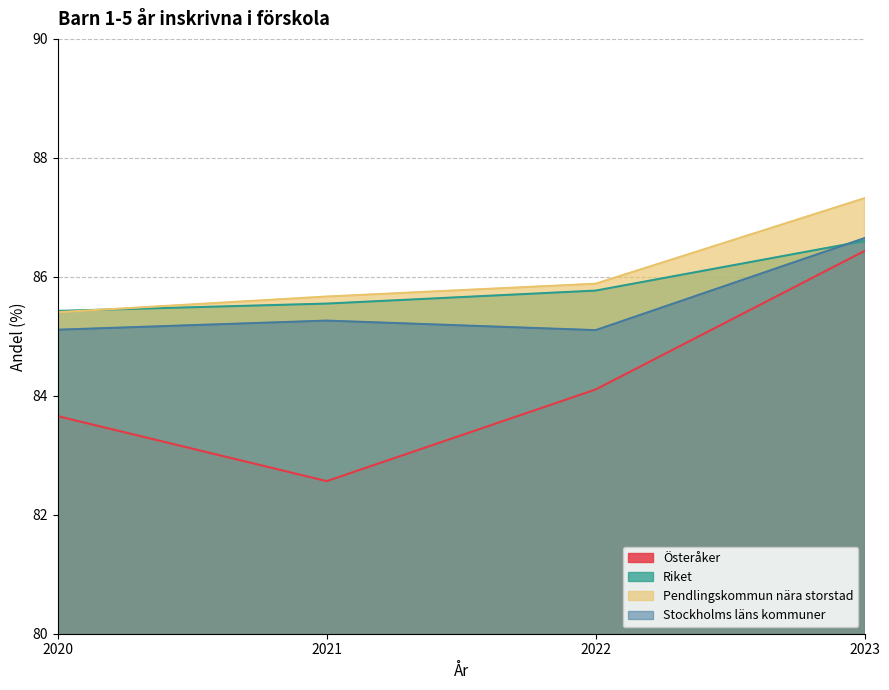

How many lines are shown in the chart?

4